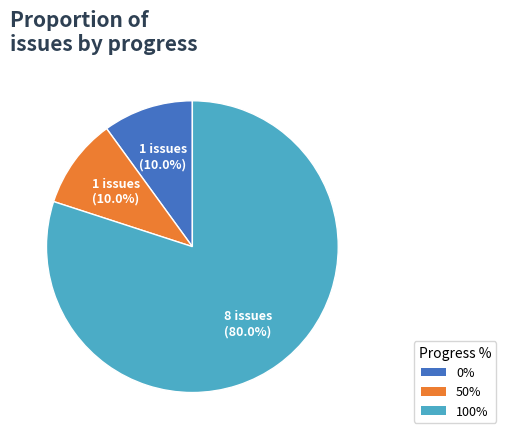

What is the total percentage of 100% and 0%?

90.0%